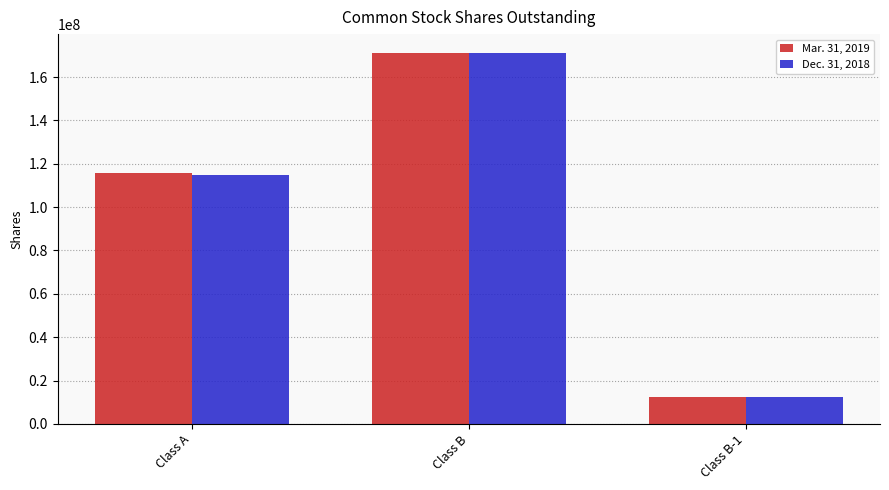

What is the greatest value displayed?

171261000